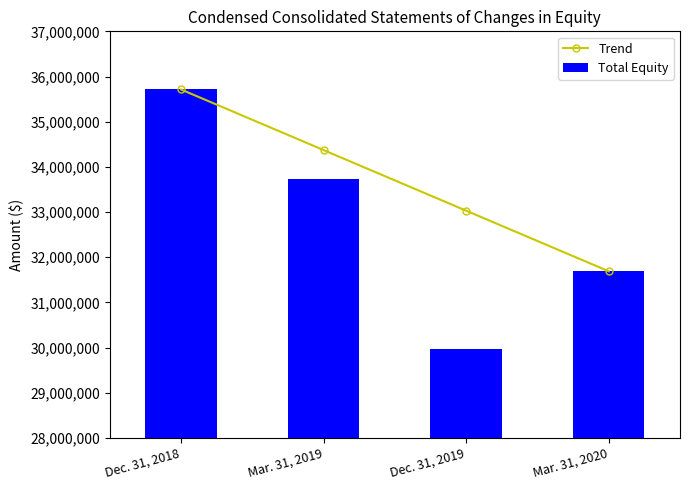

What are all the series names shown in the legend?

Trend, Total Equity